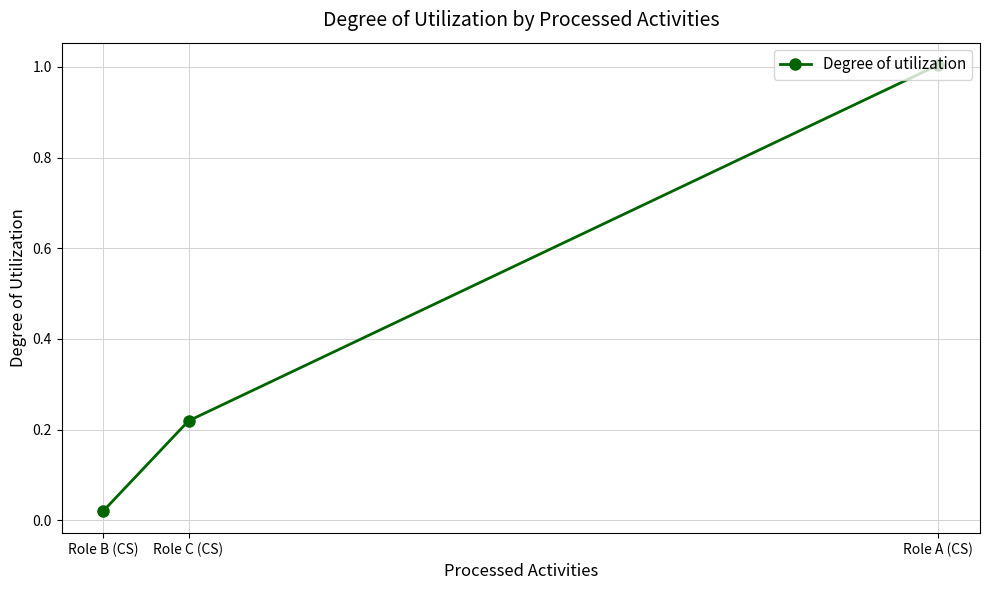

What is the sum of all values?

1.2